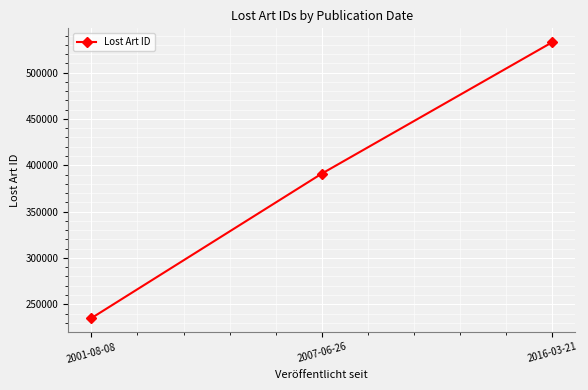

At which label is the value closest to 383973?

2007-06-26